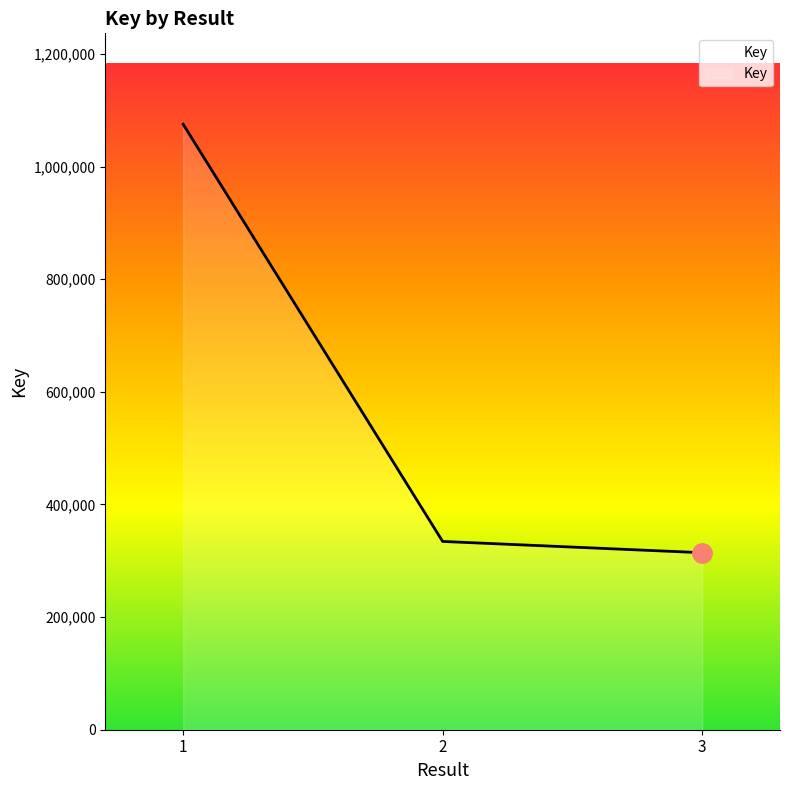

What is the greatest value displayed?

1075432